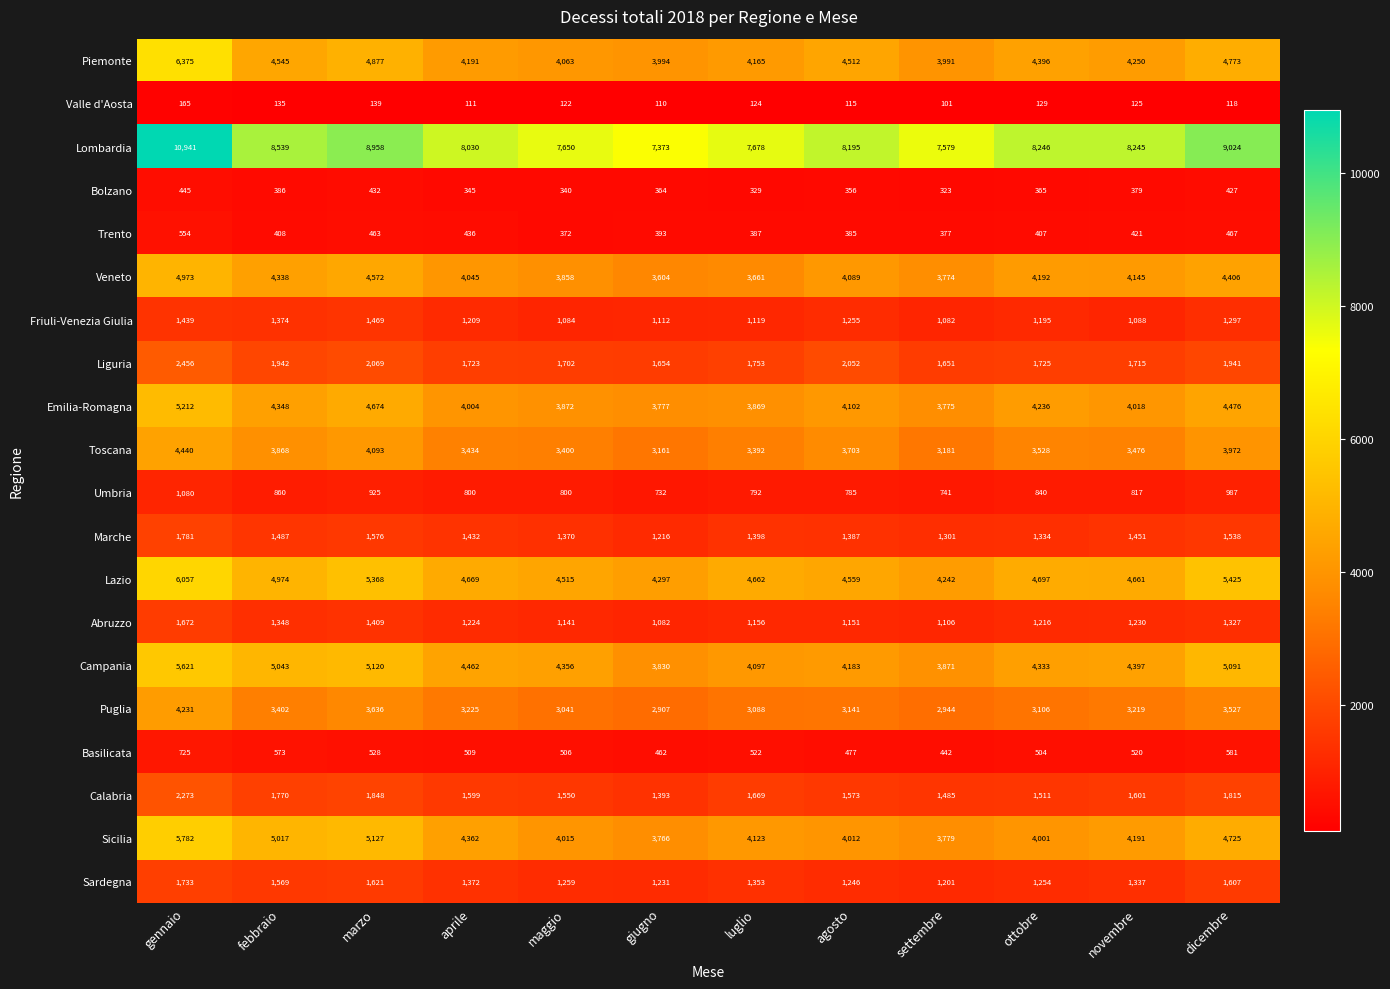

What is the sum of all Marche values?

17271